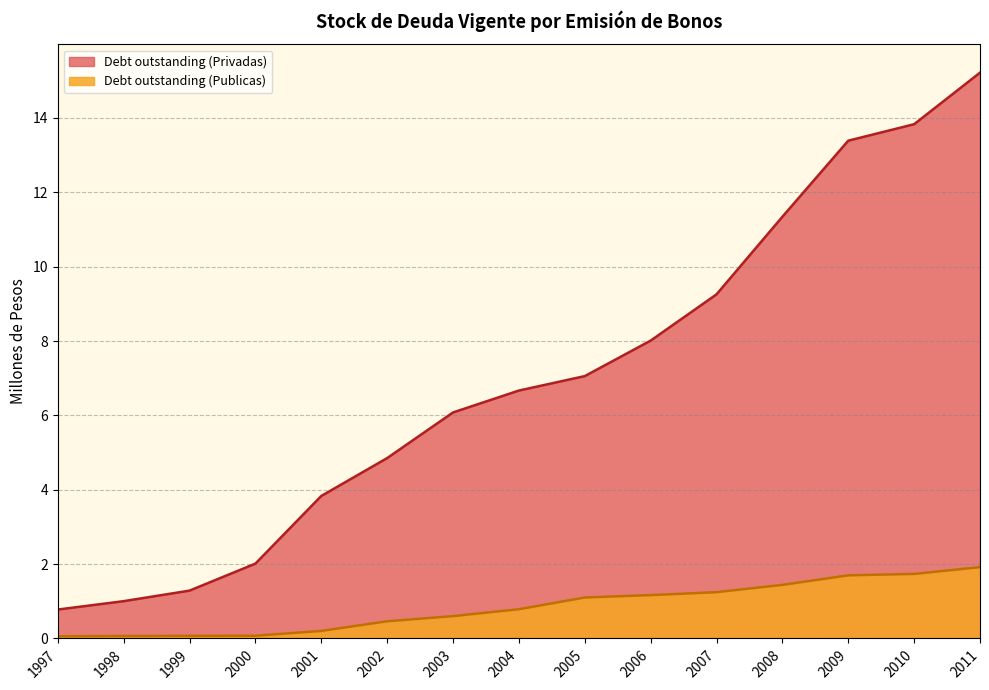

Is it true that Debt outstanding (Publicas) equals 2.4 at 2008?

False